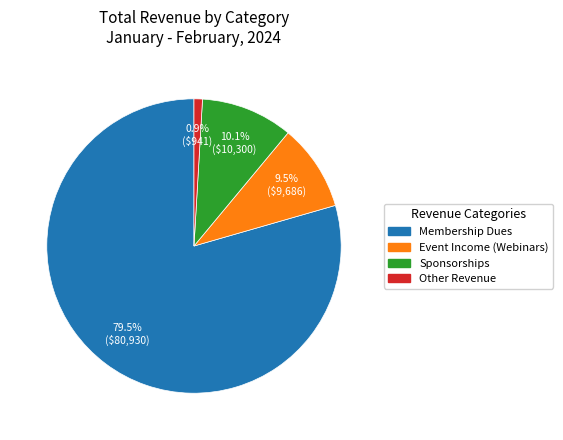

To the nearest percent, what is the combined percentage of Membership Dues and Event Income (Webinars)?

89%